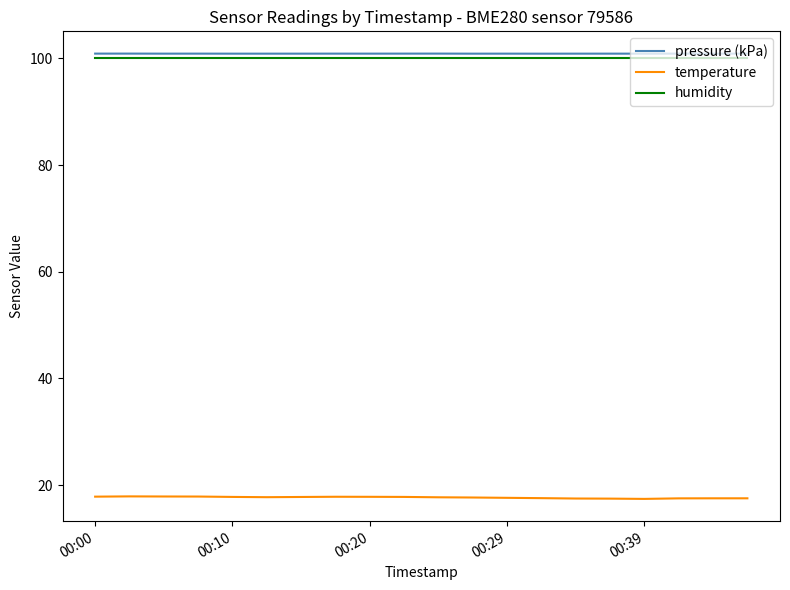

Which series has the largest range (max minus min)?

temperature